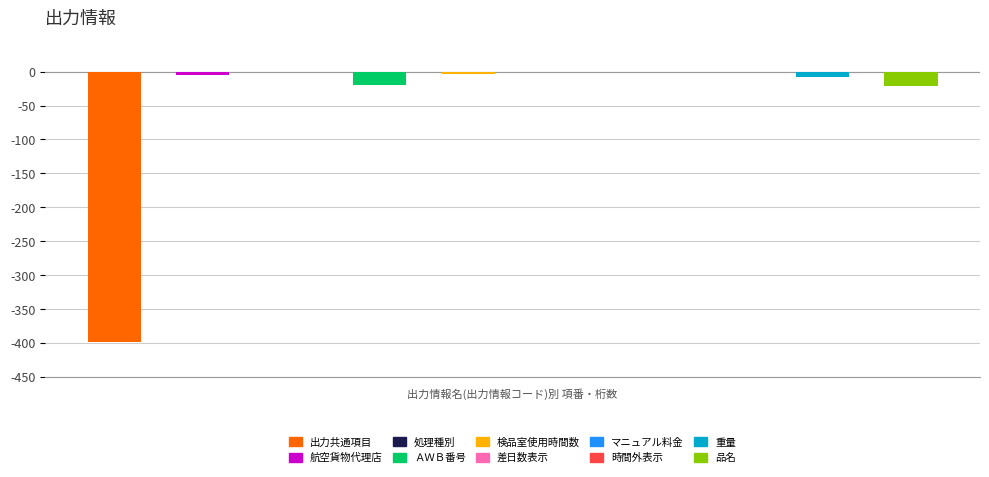

Count the number of data series in this chart.

1